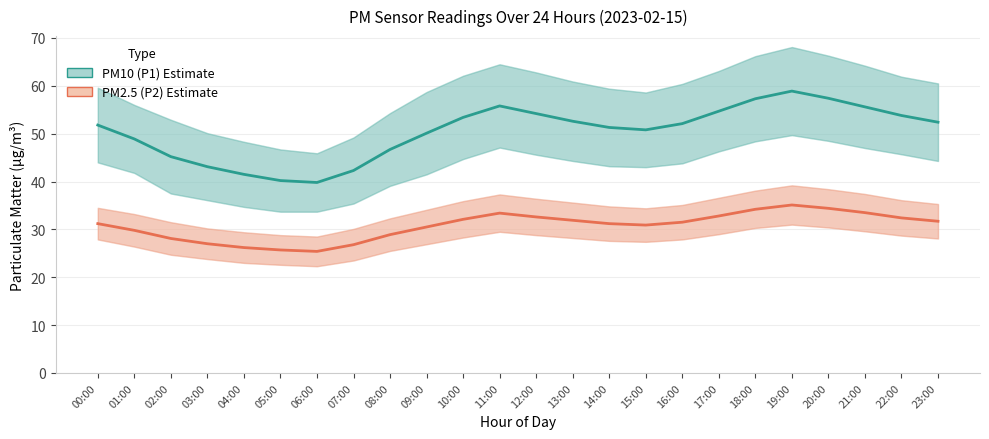

List the series in order of their peak value, highest first.

PM10 (P1) Estimate, PM2.5 (P2) Estimate